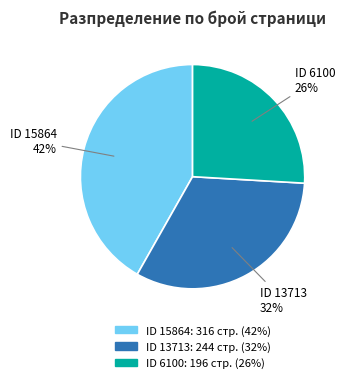

To the nearest percent, what is the difference between the largest and smallest slice percentages?

16%